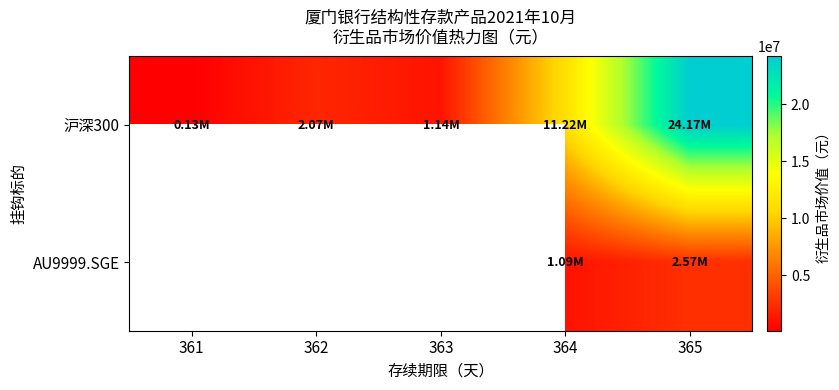

What is the sum of the 沪深300 values at 362 and 364?

13291264.6